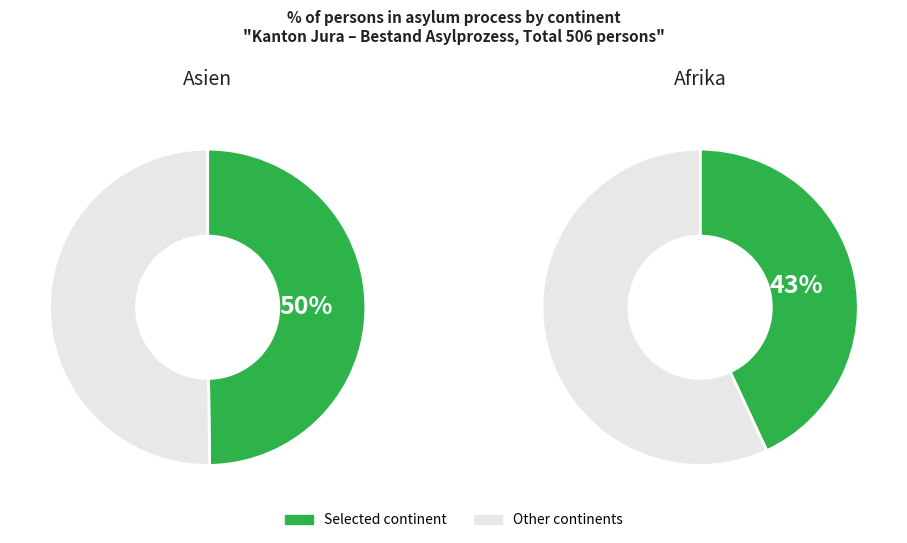

How much of the chart is everything except Afrika?

56.9%